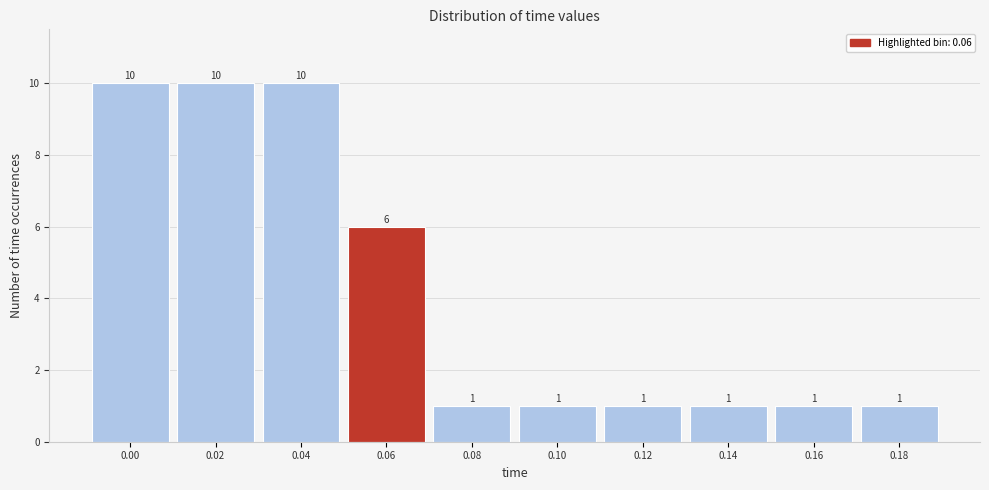

Reading left to right, extract all data points from this chart.

10	10	10	6	1	1	1	1	1	1